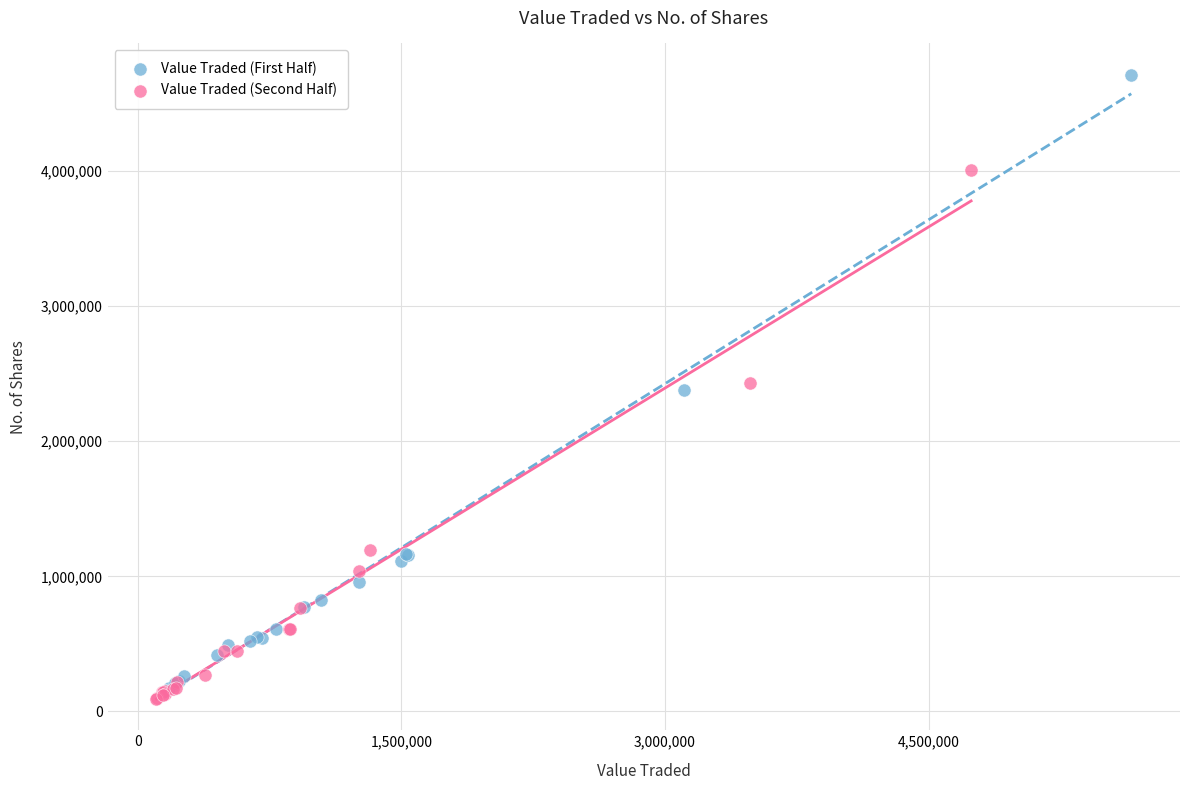

Which series has the widest spread of Y values?

Value Traded (First Half)